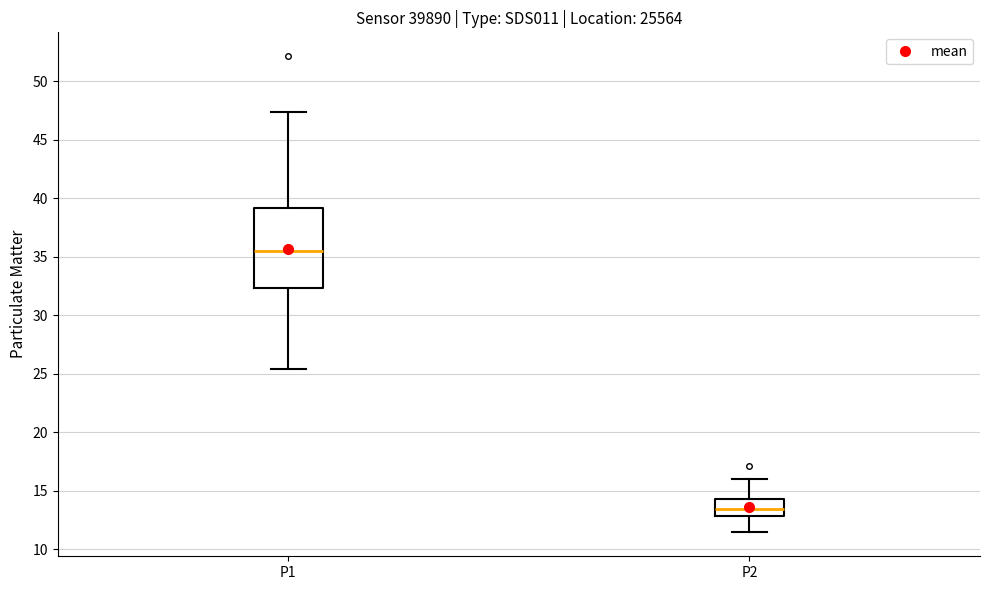

Reading left to right, transcribe this box plot: for each box, give where its median line is, the range the box spans, and where its two whiskers end, as read against the y-axis. The values are not printed on the chart, so give them approximately, as read against the axis.

P1: median 35.5, box 32.5 to 39.0, whiskers 25.5 to 47.5
P2: median 13.5, box 13.0 to 14.0, whiskers 11.5 to 16.0